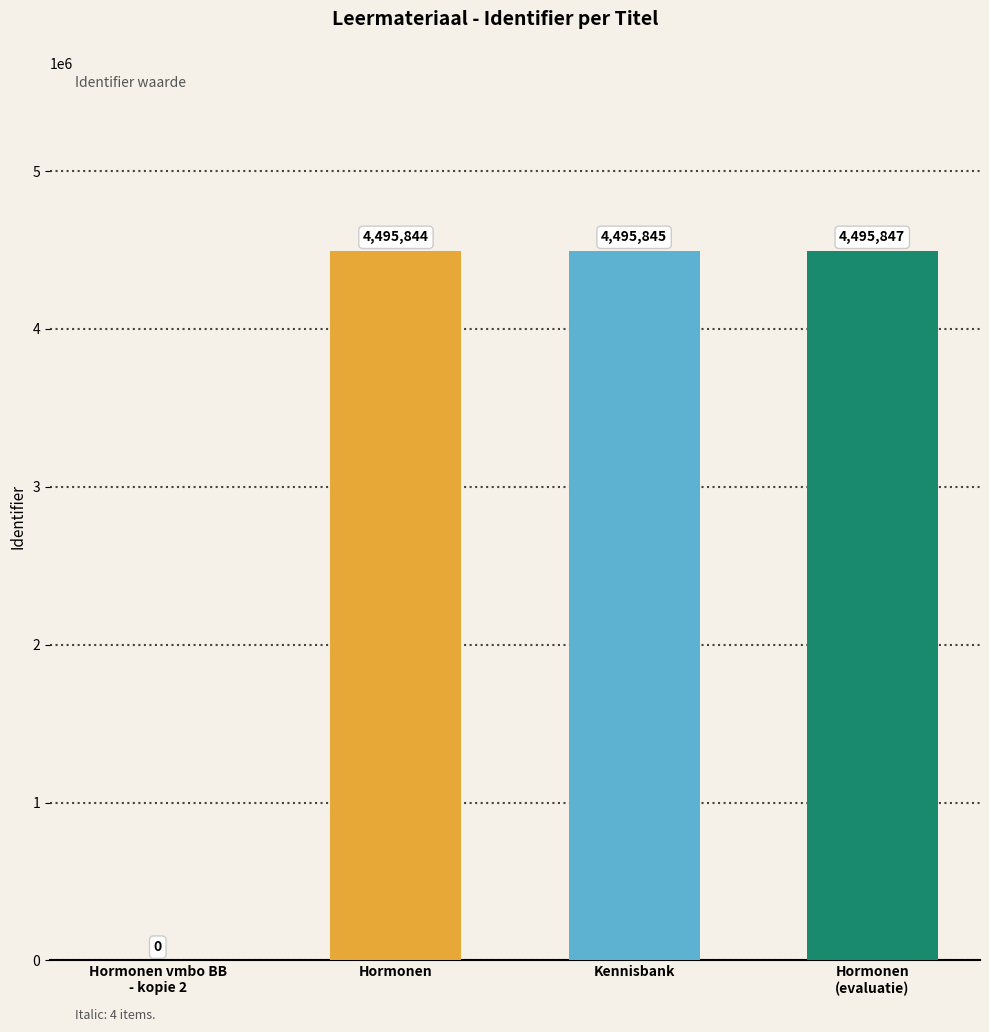

How many series are shown in this chart?

1